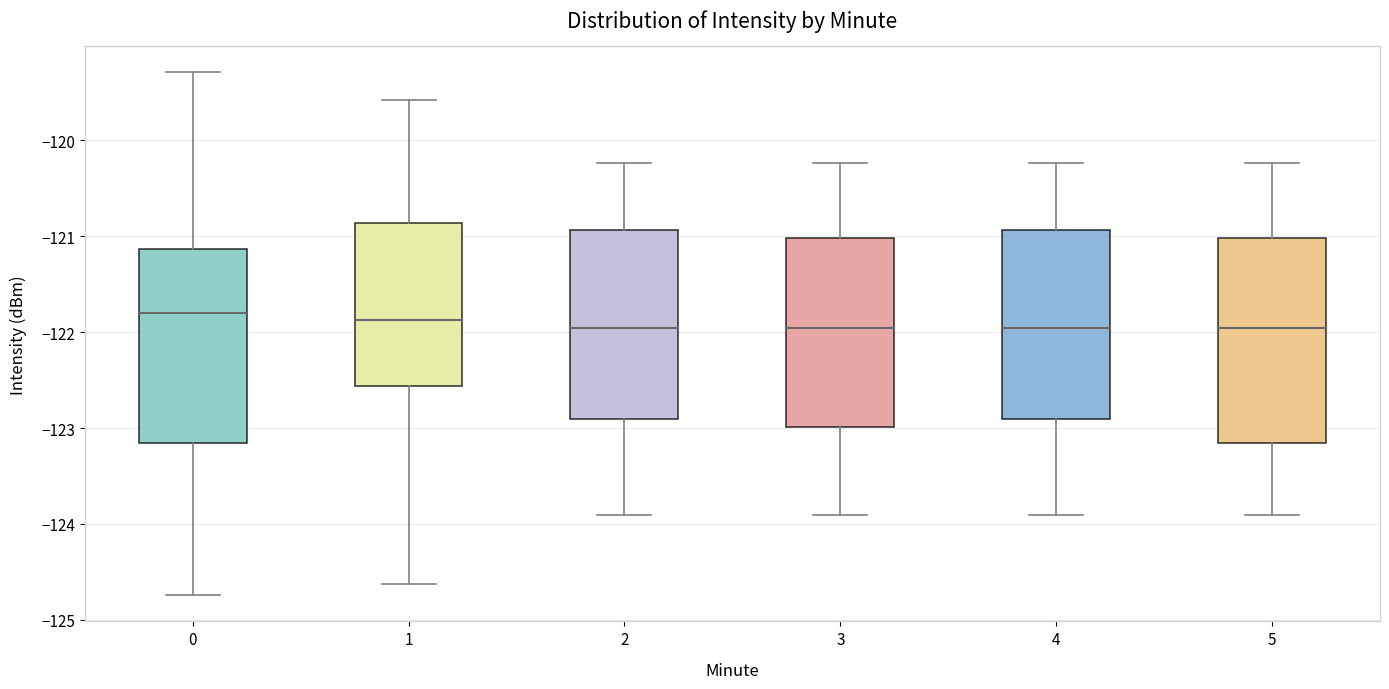

Where does the median line of the box at x = 4 sit on the y-axis? The values are not printed on the chart, so give them approximately, as read against the axis.

-122.0